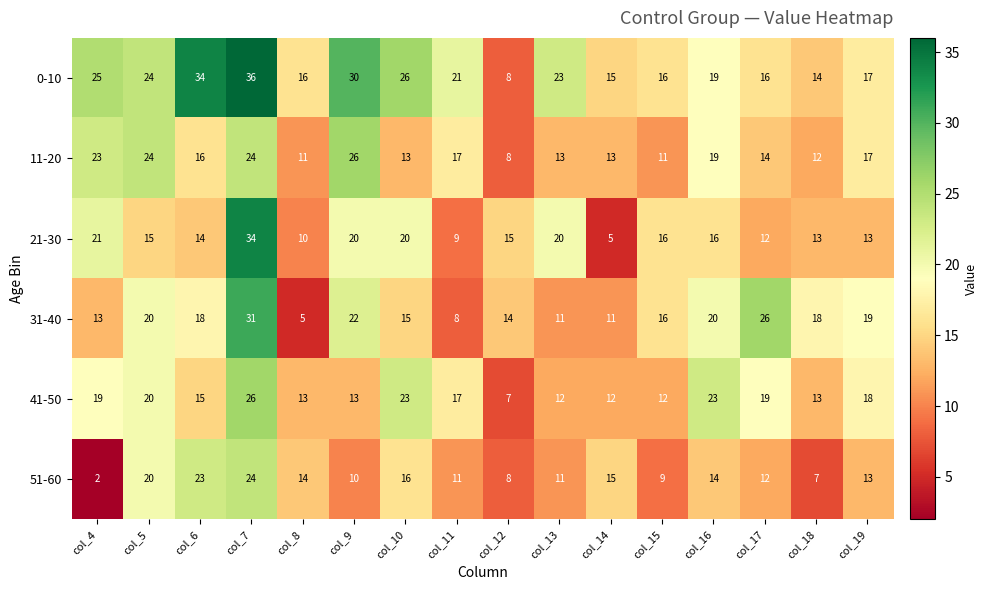

How many distinct data groups are displayed?

6